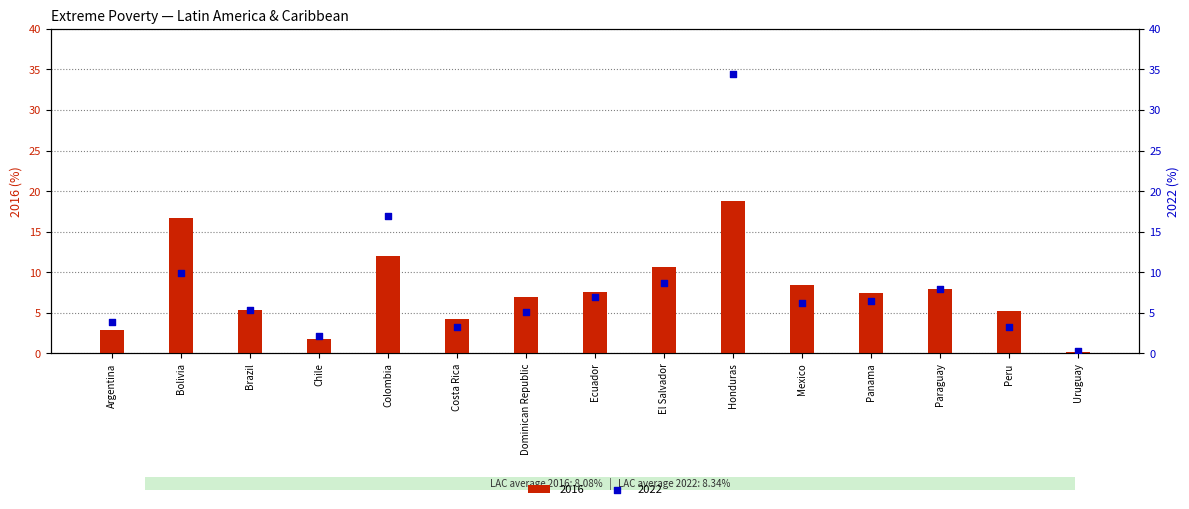

Is the value of 2022 at Ecuador greater than the value of 2016 at Brazil?

Yes